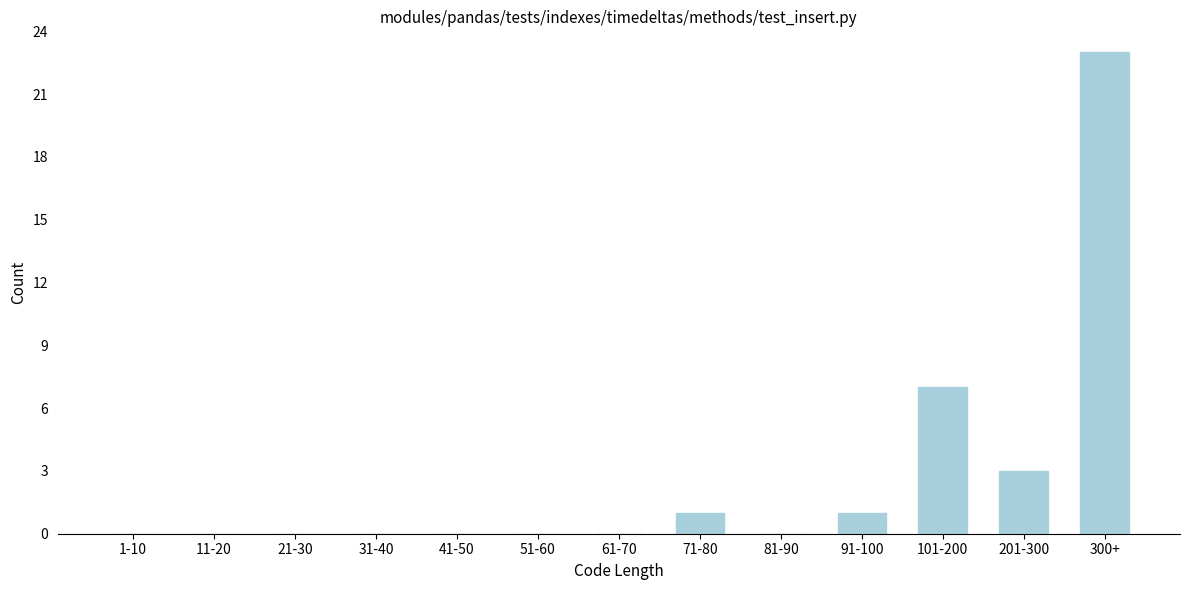

Reading left to right, list all the values displayed in this chart.

1-10=0	11-20=0	21-30=0	31-40=0	41-50=0	51-60=0	61-70=0	71-80=1	81-90=0	91-100=1	101-200=7	201-300=3	300+=23